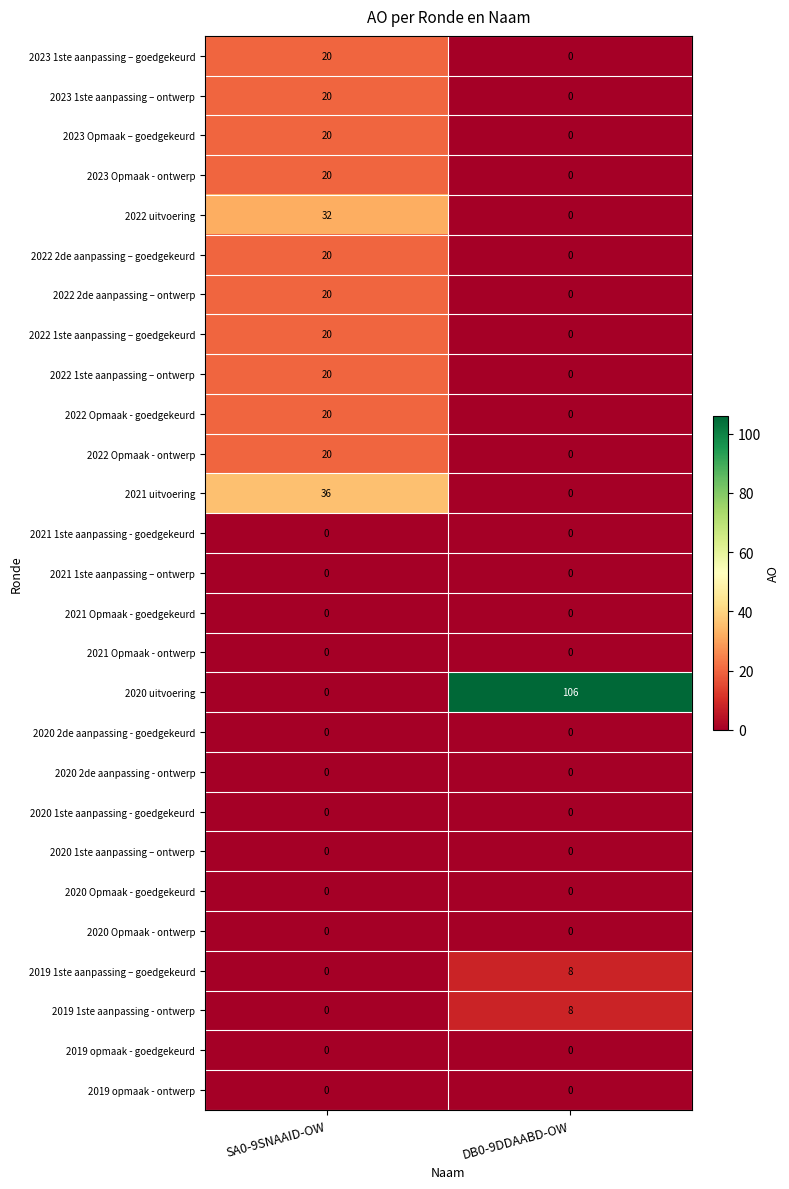

At which category is the sum across all series the highest?

SA0-9SNAAID-OW